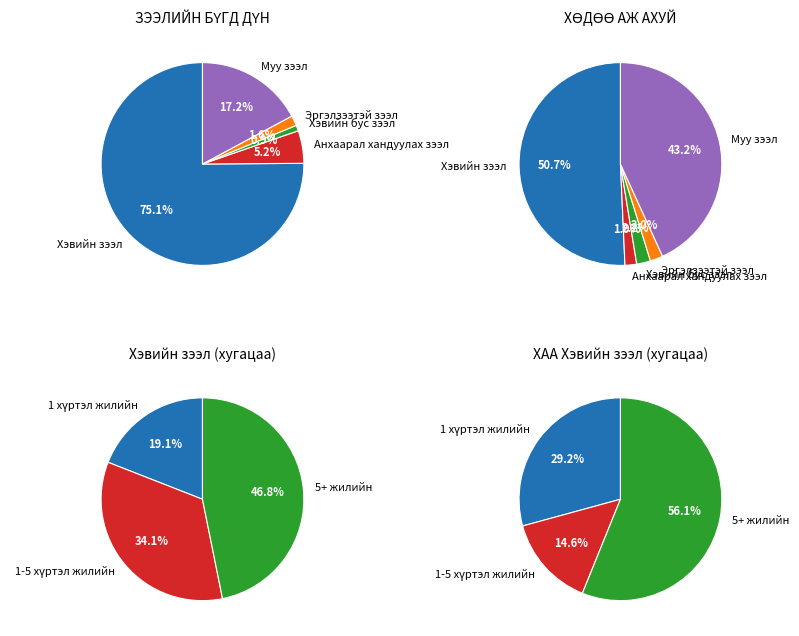

What percentage is the Хэвийн бус зээл slice, to the nearest percent?

3%